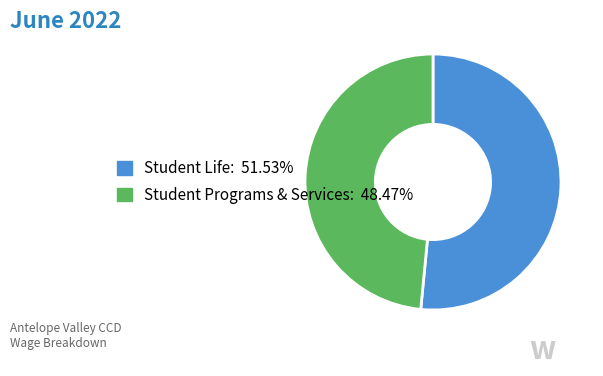

Do Student Programs & Services and Student Life together represent more than half of the pie?

Yes